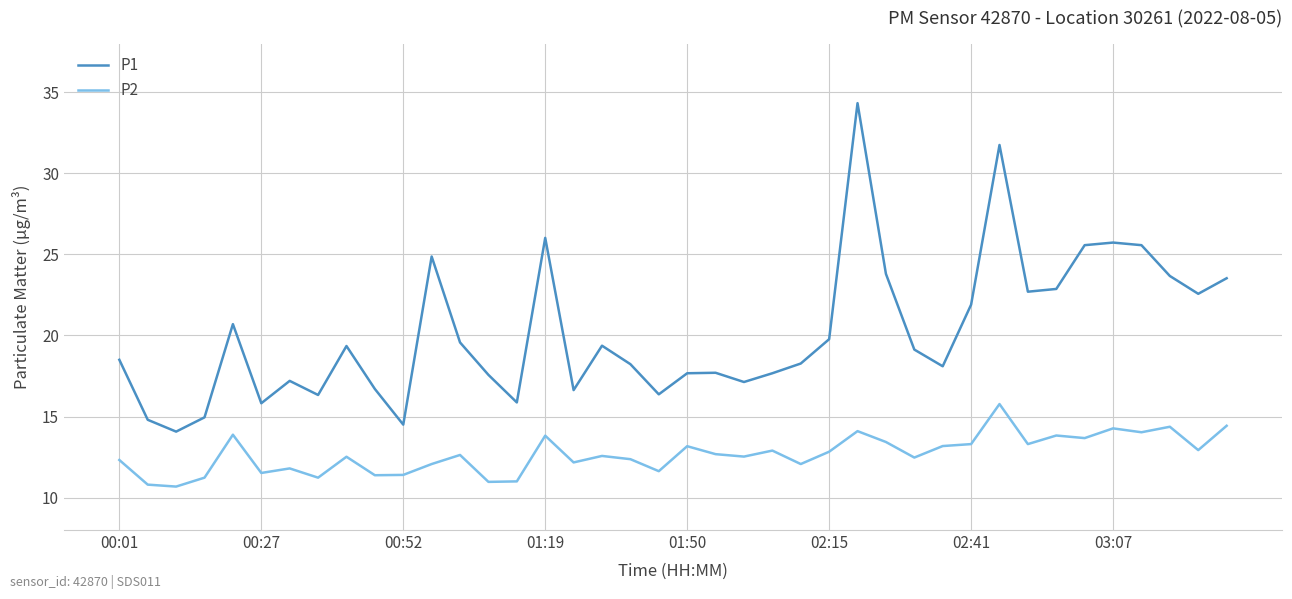

What is the difference between the maximum and minimum values in the P2 series?

5.1